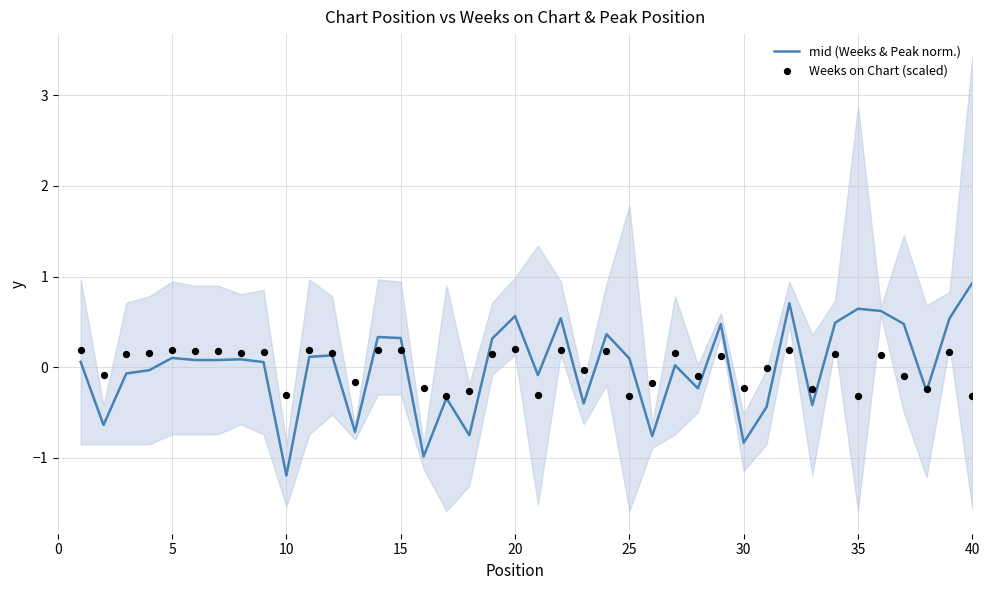

Which series has the largest total across all categories?

mid (Weeks & Peak norm.)